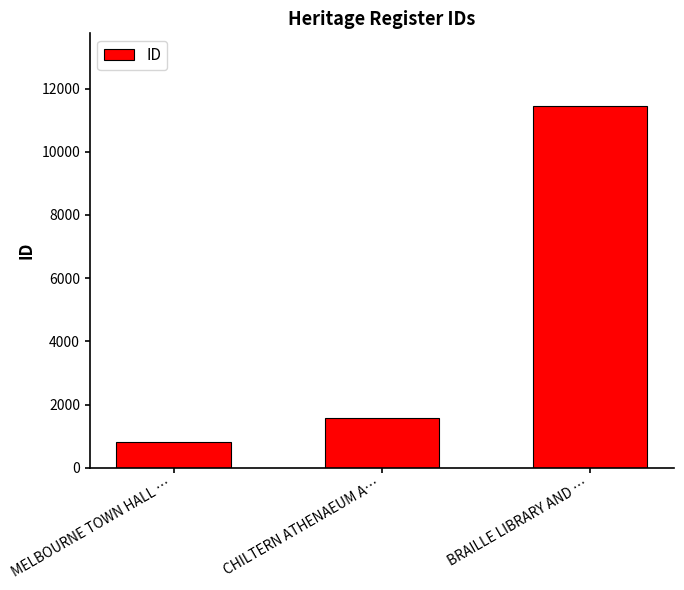

What position from the left is BRAILLE LIBRARY AND …?

3